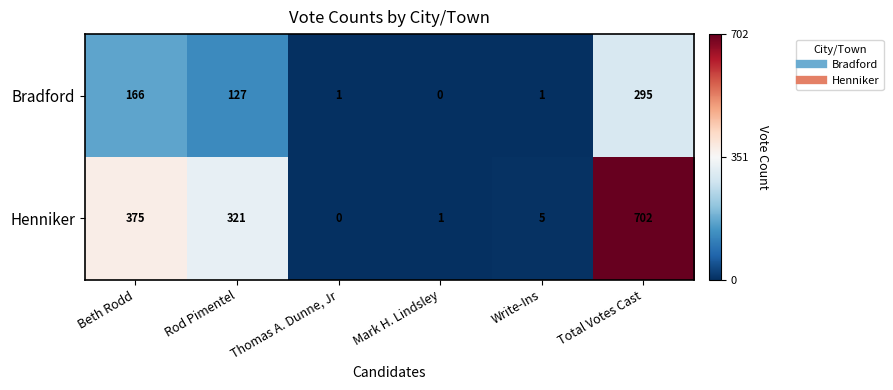

List the series in order of their peak value, highest first.

Henniker, Bradford